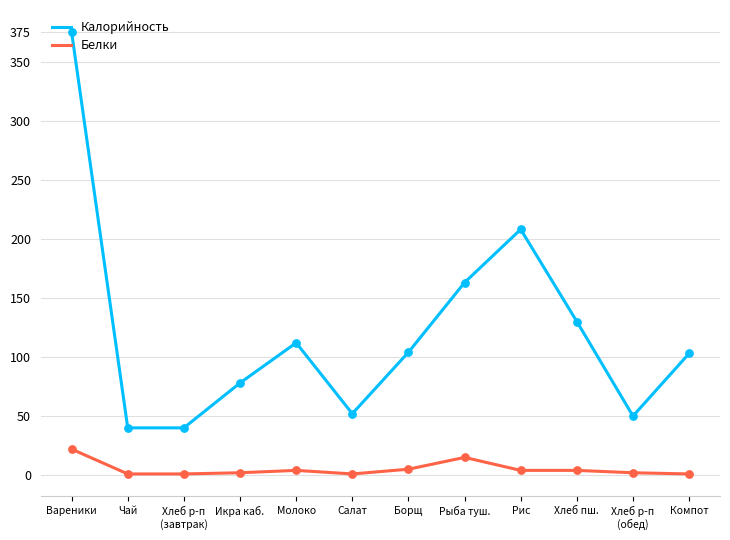

What is the spread (max minus min) of values at Рыба туш.?

148.0